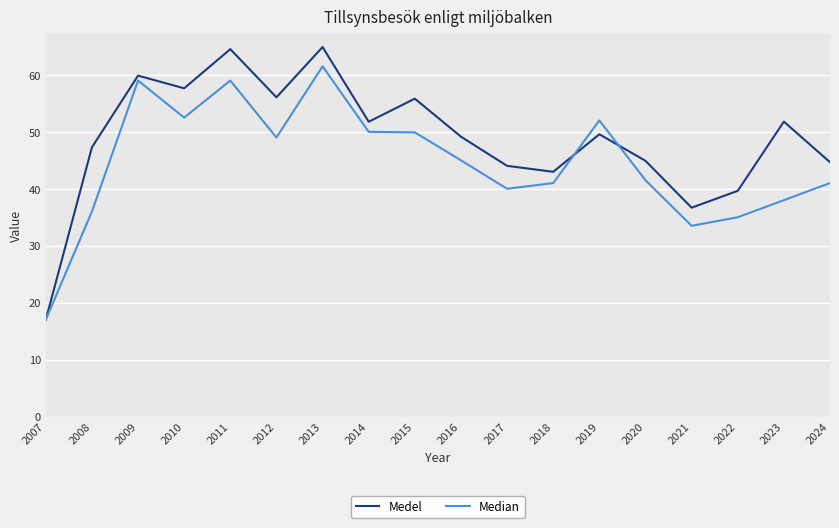

What is the highest value of the Median series?

61.5